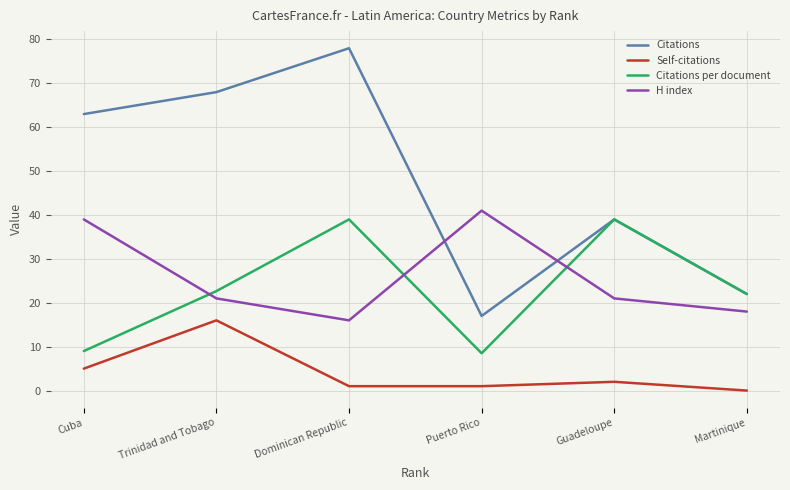

List the labels in order of Citations value, largest first.

Dominican Republic, Trinidad and Tobago, Cuba, Guadeloupe, Martinique, Puerto Rico